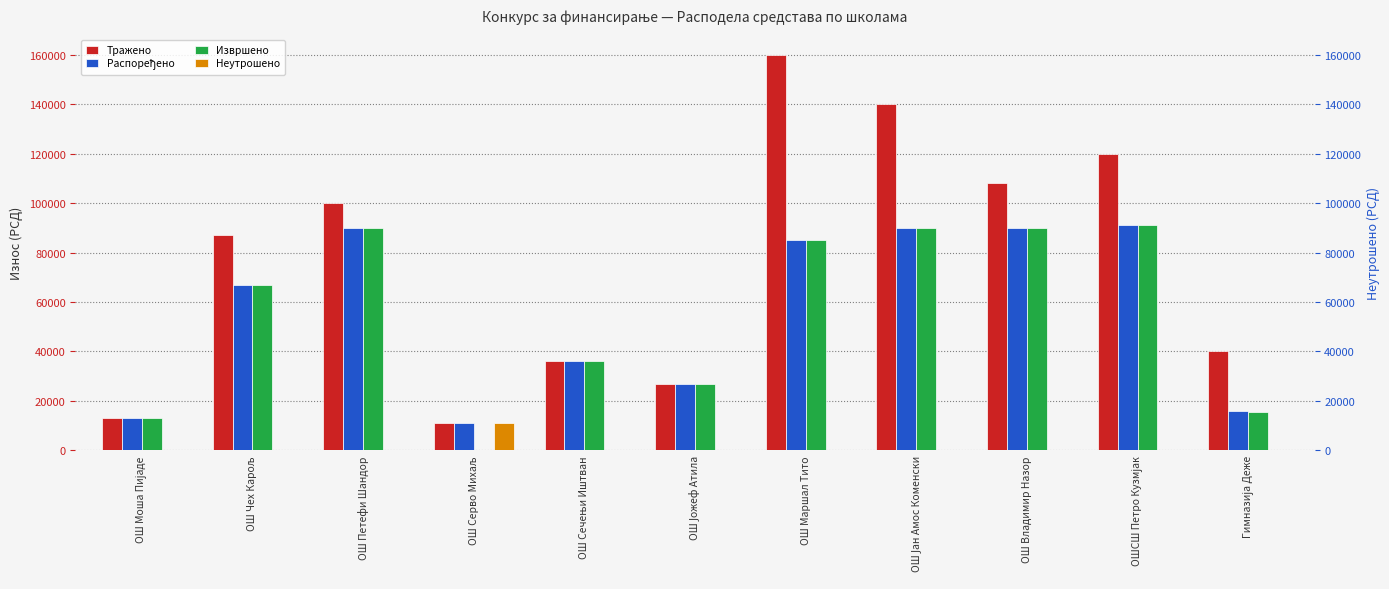

What is the label of the 10th bar from the left?

ОШСШ Петро Кузмјак